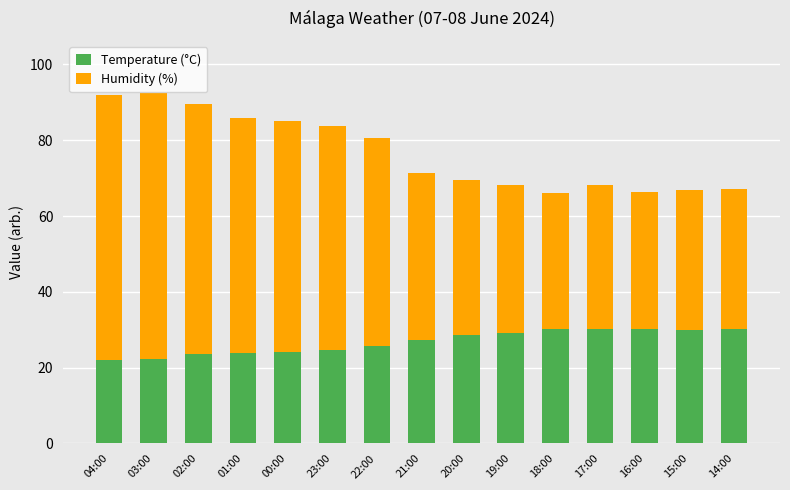

How many values in the Temperature (°C) series exceed 27?

8